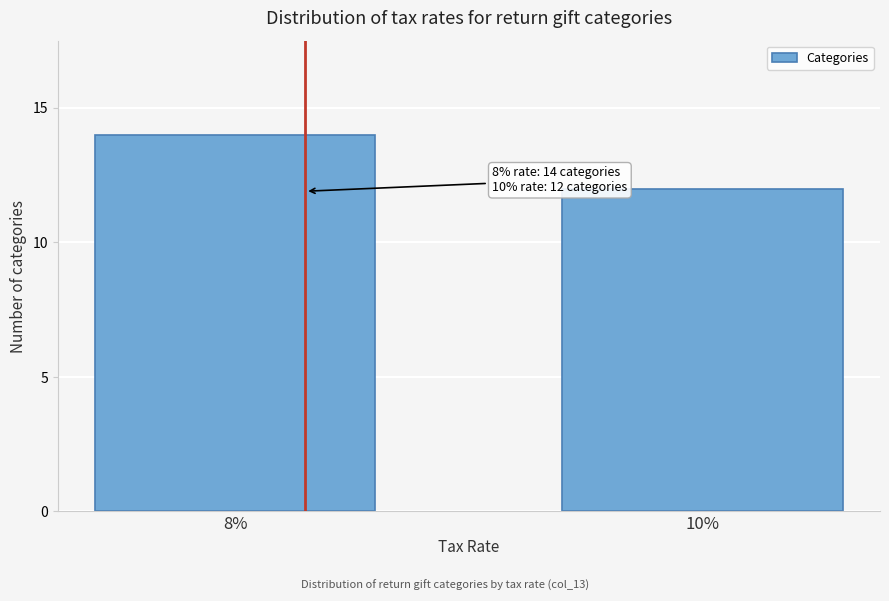

Reading left to right, list all the values displayed in this chart.

8%=14	10%=12